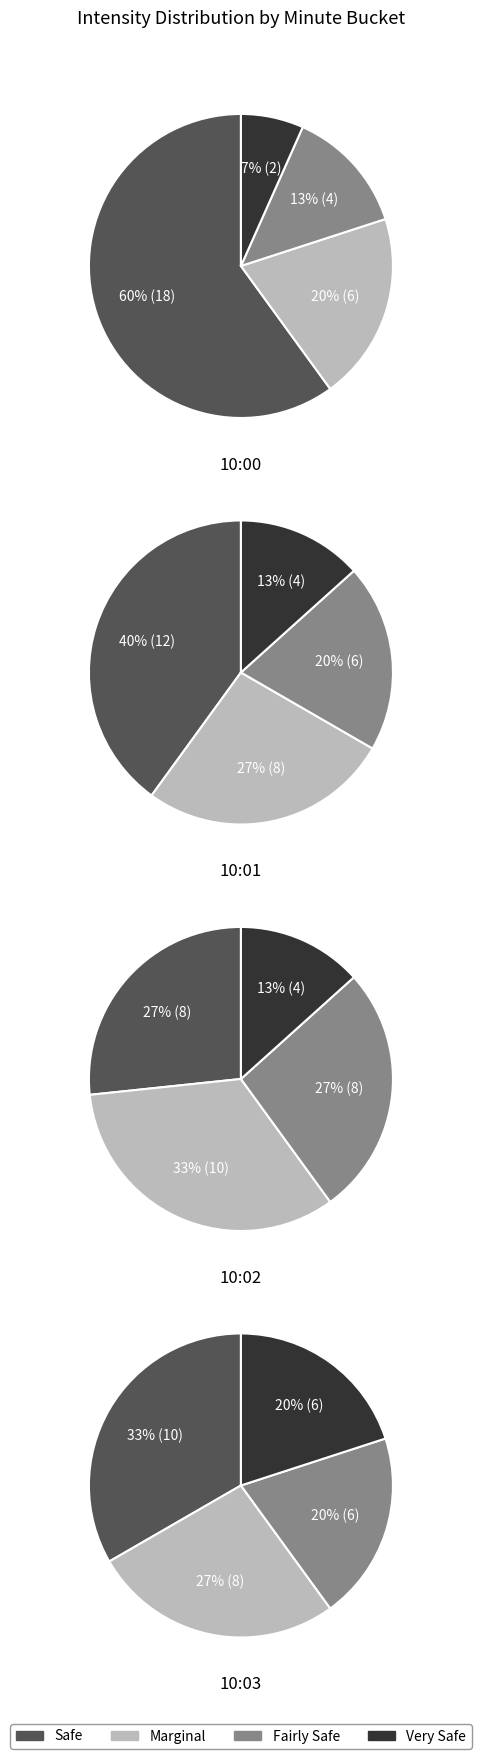

The 1 slice represents 25% of the pie. True or false?

True